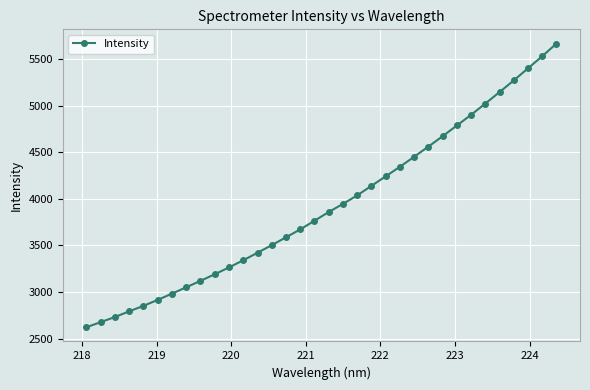

What is the difference between the maximum and minimum values?

3049.5